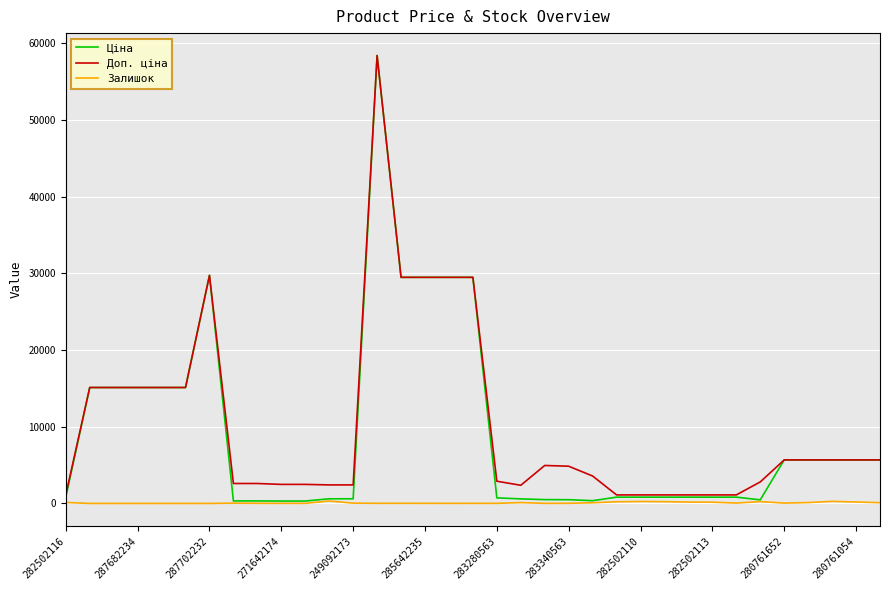

Which series has the largest total across all categories?

Доп. ціна